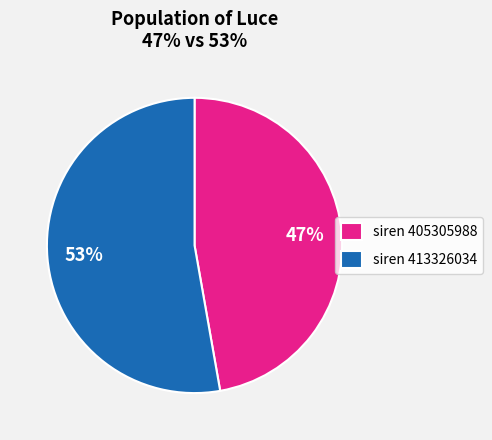

To the nearest percent, what portion does siren 405305988 represent?

47%